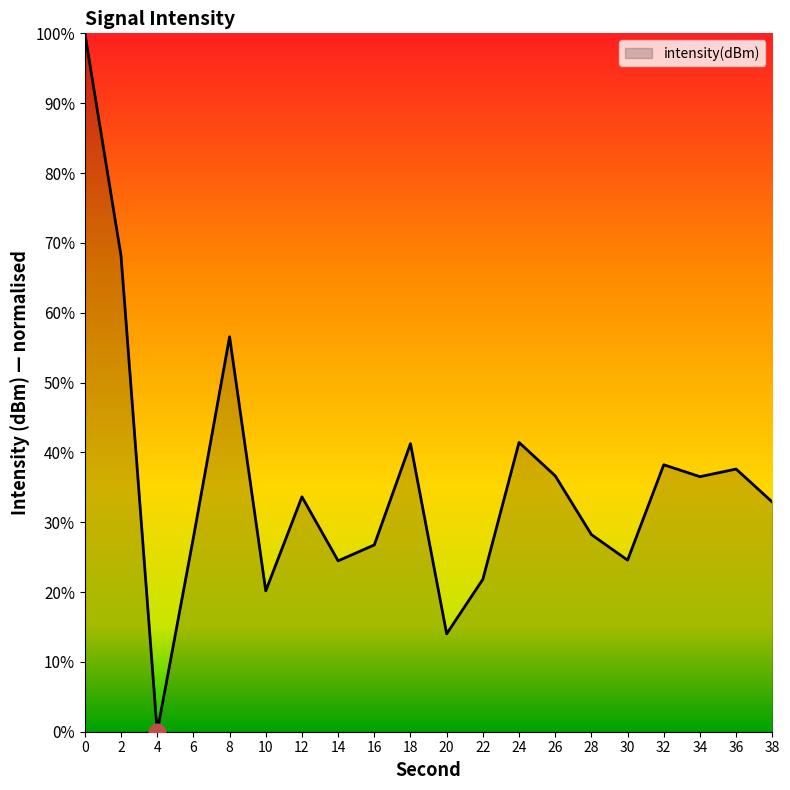

True or false: there are more than 2 points higher than both neighbors.

True